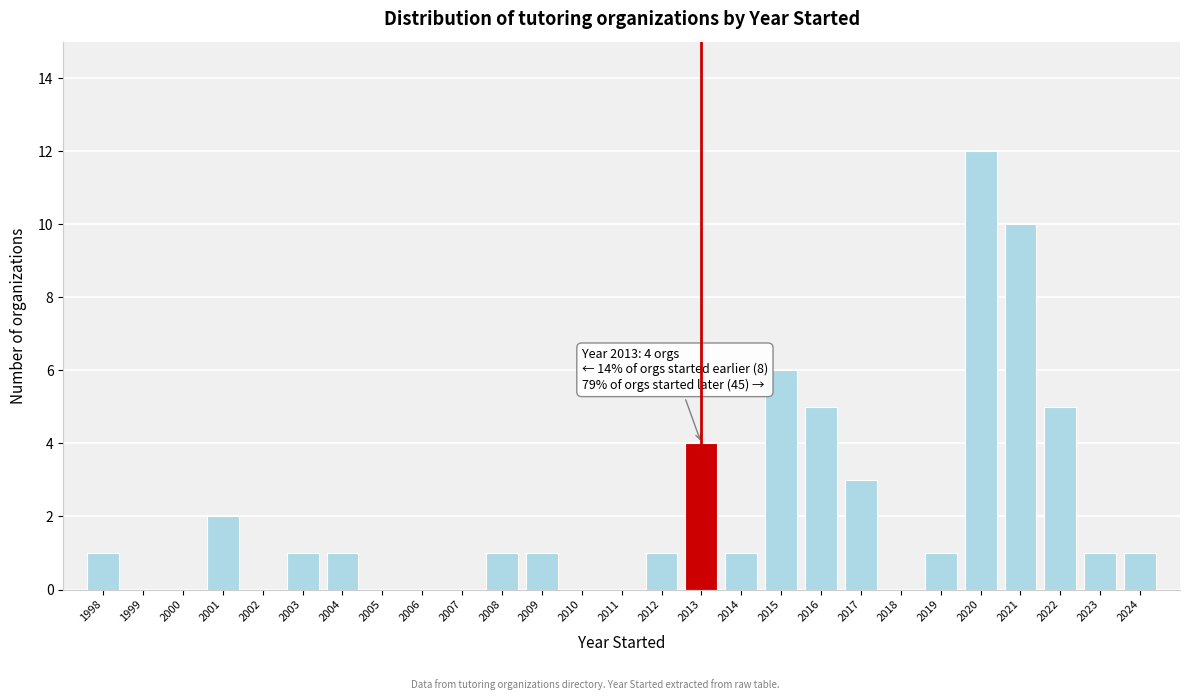

Which range on the x-axis has the tallest bar?

2019.5 to 2020.5